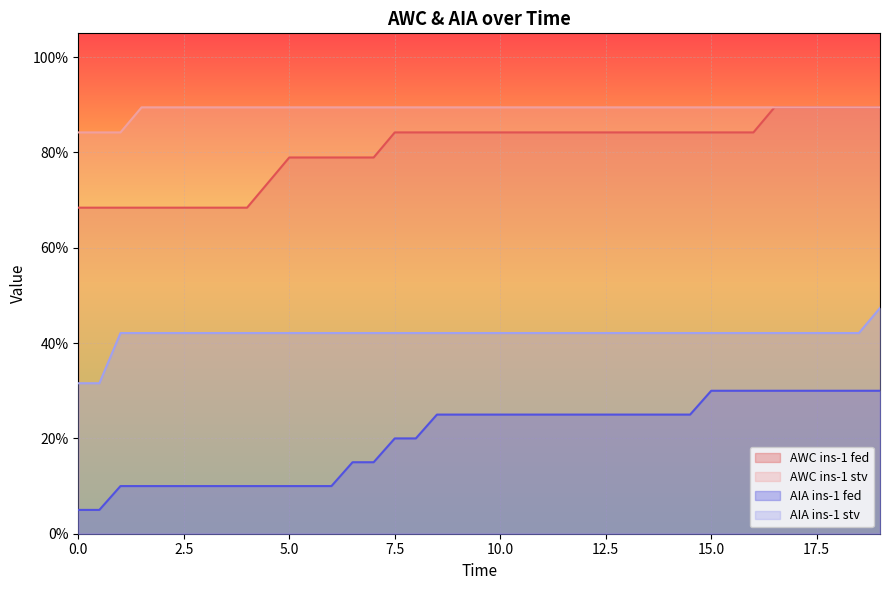

What are all the series names shown in the legend?

AWC ins-1 fed, AWC ins-1 stv, AIA ins-1 fed, AIA ins-1 stv